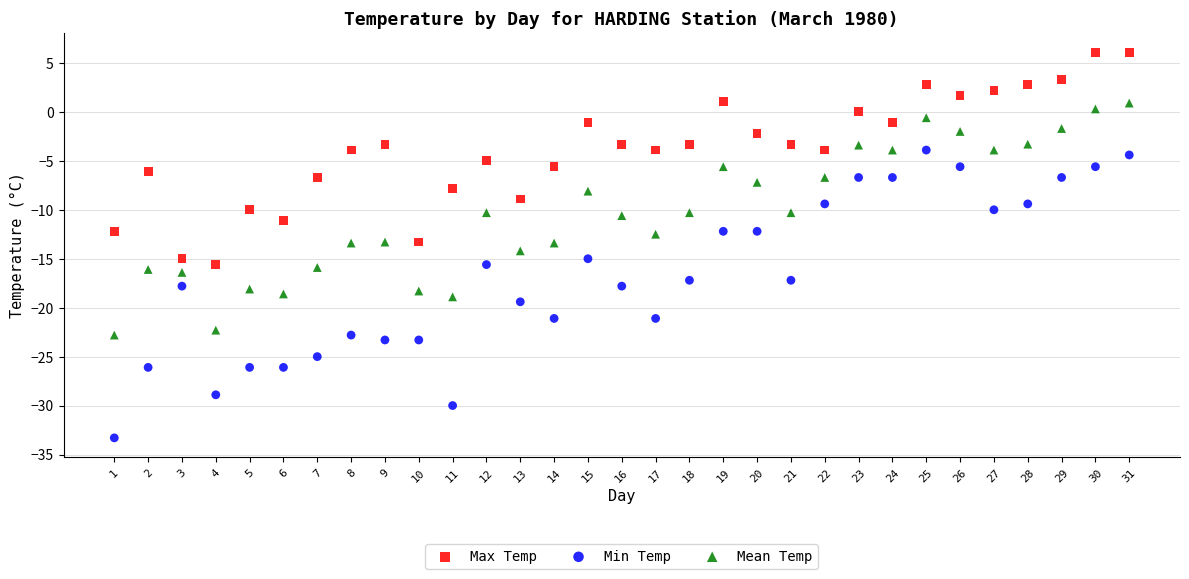

Across all data points, what is the range of Y values (max minus min)?

39.4